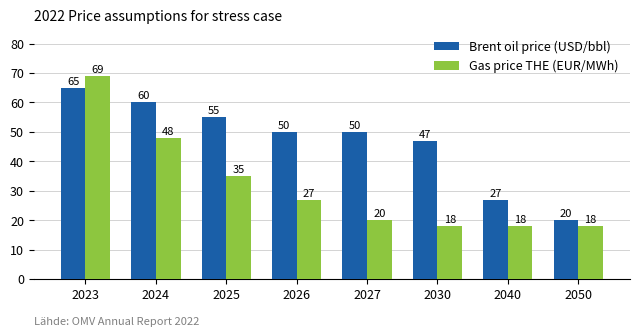

What is the difference between the second highest and minimum values in the Gas price THE (EUR/MWh) series?

30